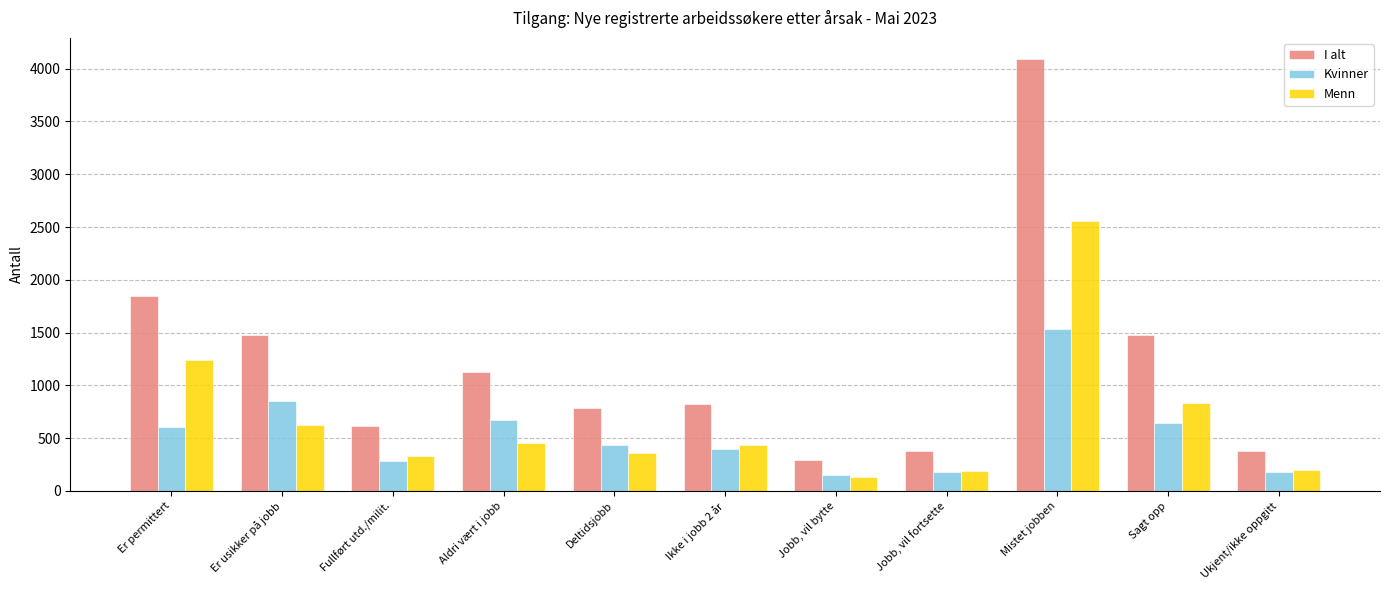

The value of I alt at Jobb, vil fortsette is 375. True or false?

True